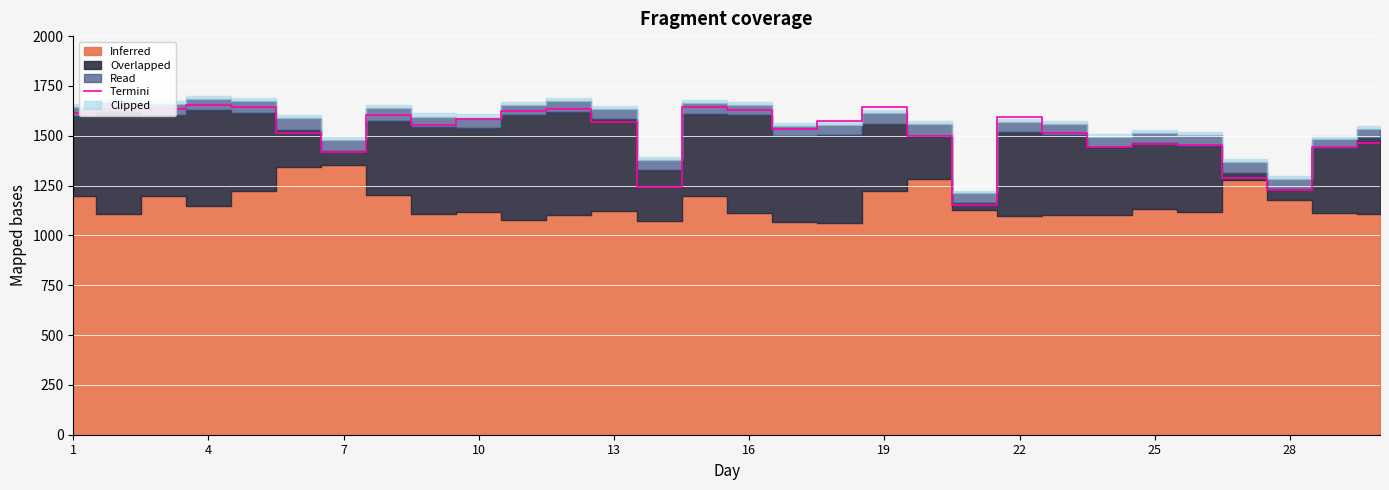

Reading left to right, extract all data points from this chart.

1612.8	1632.8	1632.6	1653.8	1643.2	1511.6	1419.6	1603.5	1554.3	1584.3	1626.5	1635.0	1571.2	1240.7	1644.2	1630.3	1531.7	1572.2	1642.5	1497.2	1154.6	1596.1	1512.2	1441.5	1460.0	1451.7	1286.4	1228.9	1442.4	1461.7